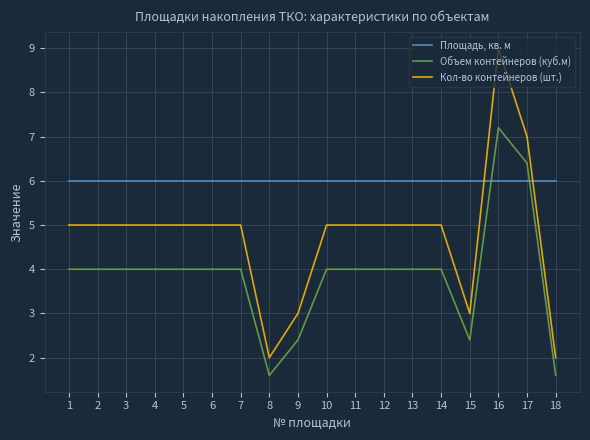

The Объем контейнеров (куб.м) series shows 0.9 at 9. True or false?

False